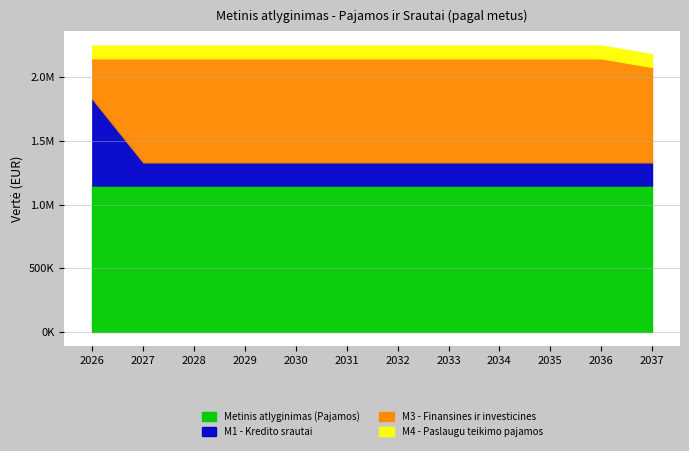

Count the Metinis atlyginimas (Pajamos) values in the range 1149999 to 1150000.

12